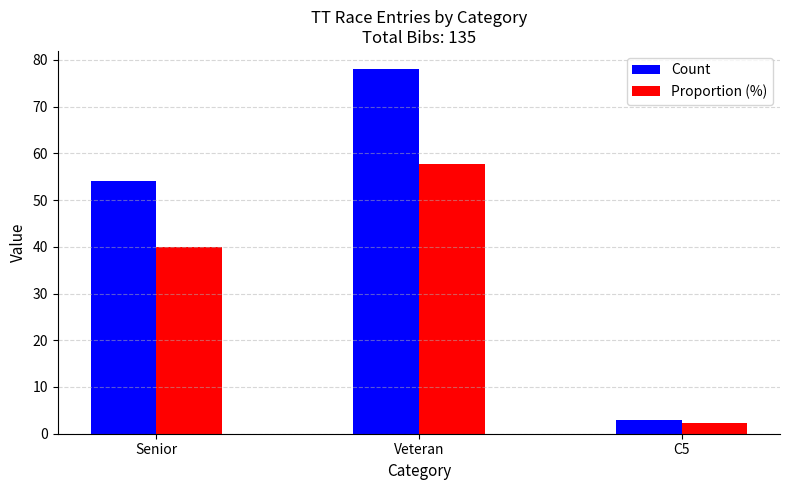

What is the value of the Proportion (%) bar at the 3rd from the left?

2.2